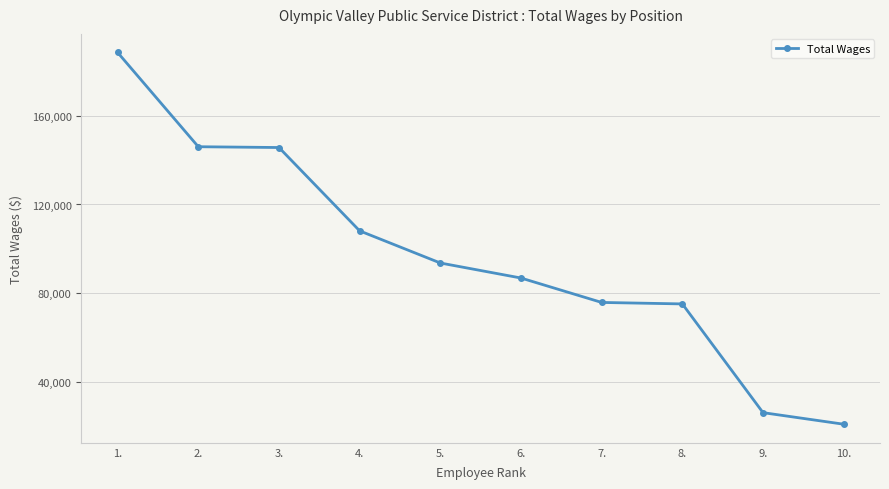

What is the value of the 4th point from the left?

108137